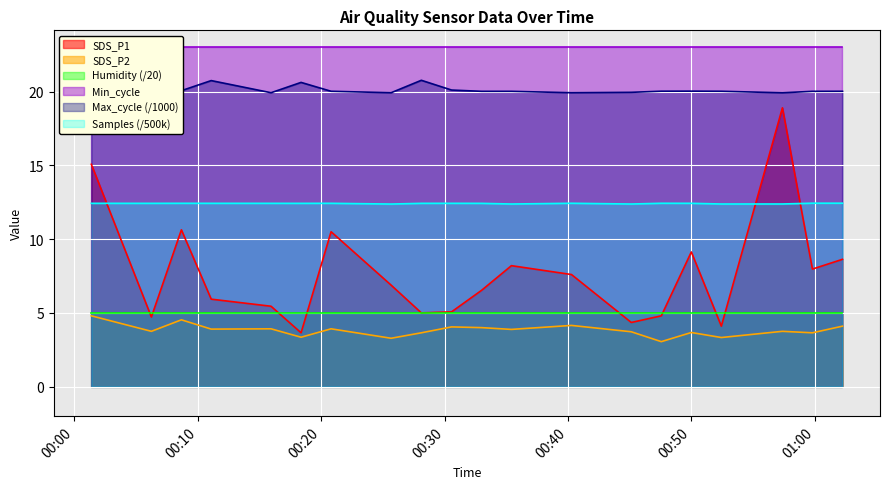

True or false: Samples (/500k) and SDS_P2 intersect in this chart.

False